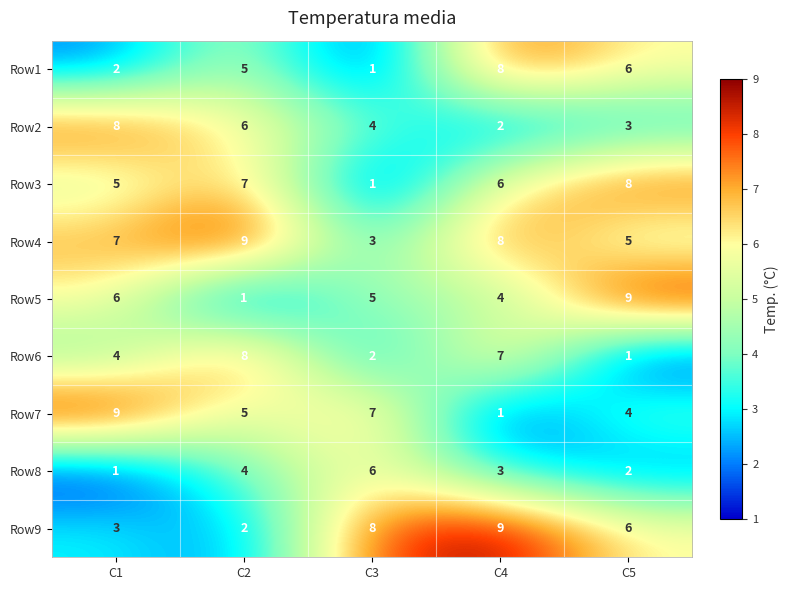

True or false: Row2 has a value of 2 at C4.

True